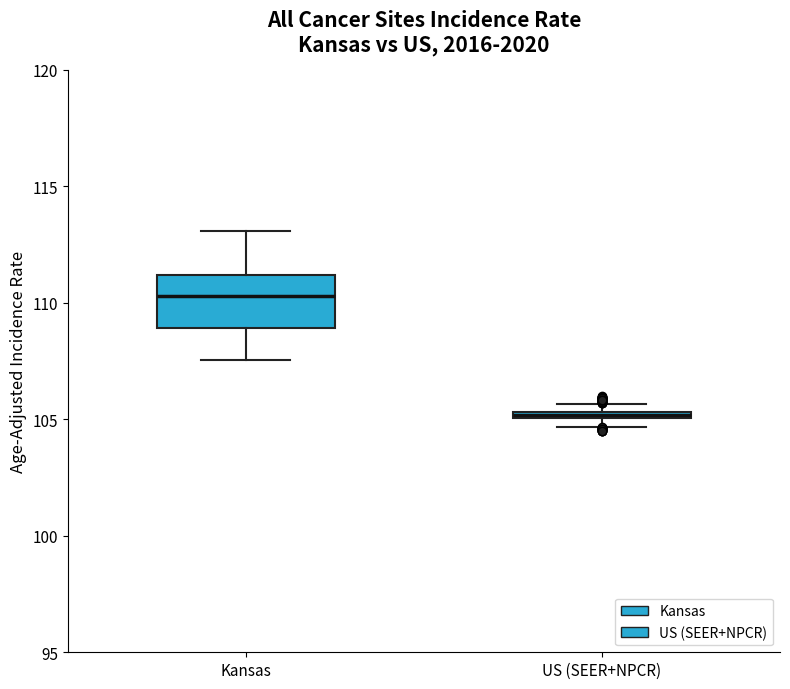

Which box is the tallest, from its lower edge to its upper edge?

Kansas